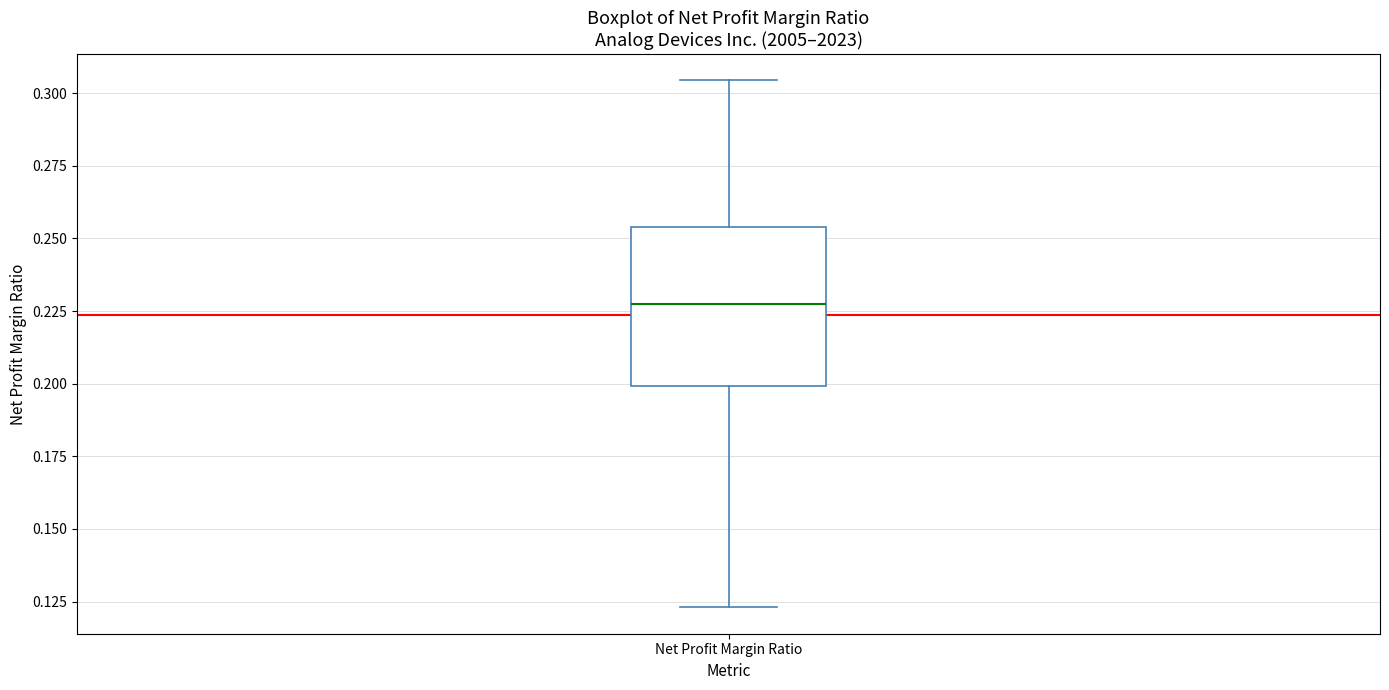

Read this box plot against the y-axis: the position of the median line, the range covered by the box, and the ends of both whiskers. The values are not printed on the chart, so give them approximately, as read against the axis.

median 0.230, box 0.200 to 0.255, whiskers 0.125 to 0.305